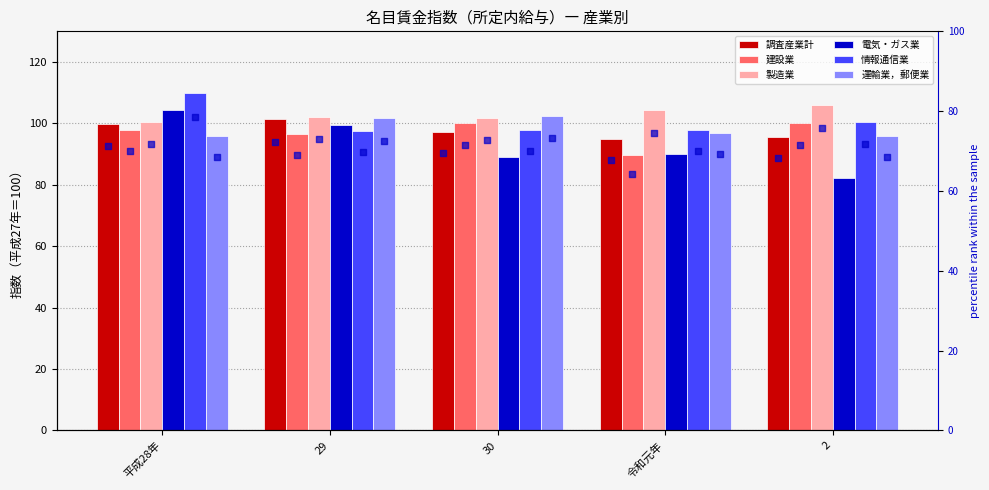

Which series contains the lowest Y value?

電気・ガス業